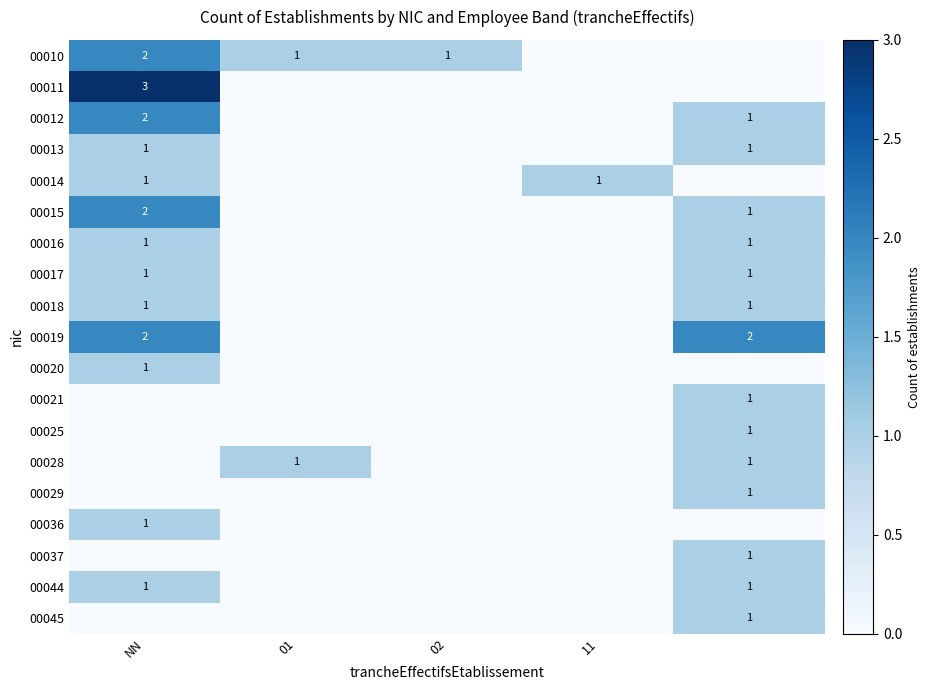

True or false: 00010 has a value of 1 at 02.

True